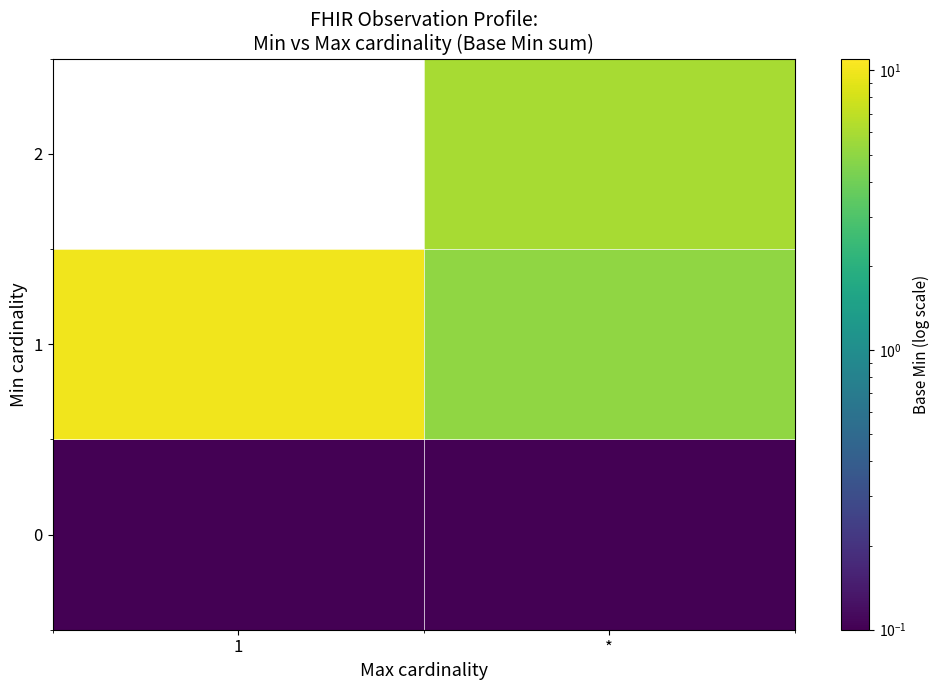

Read the row_1 value at 1.

10.0